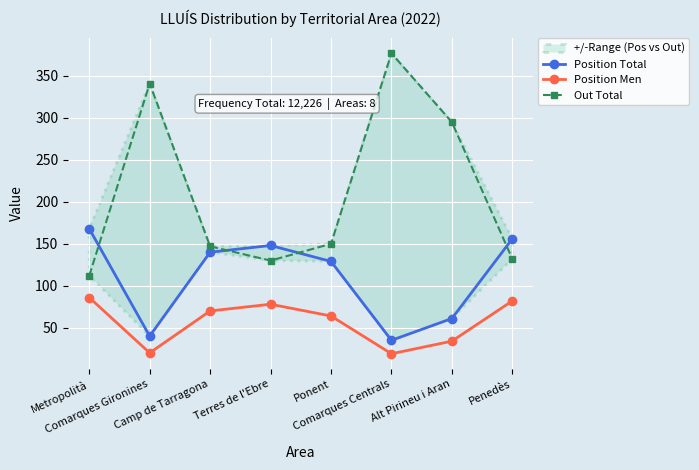

Which category has the highest value in the Position Men series?

Metropolità